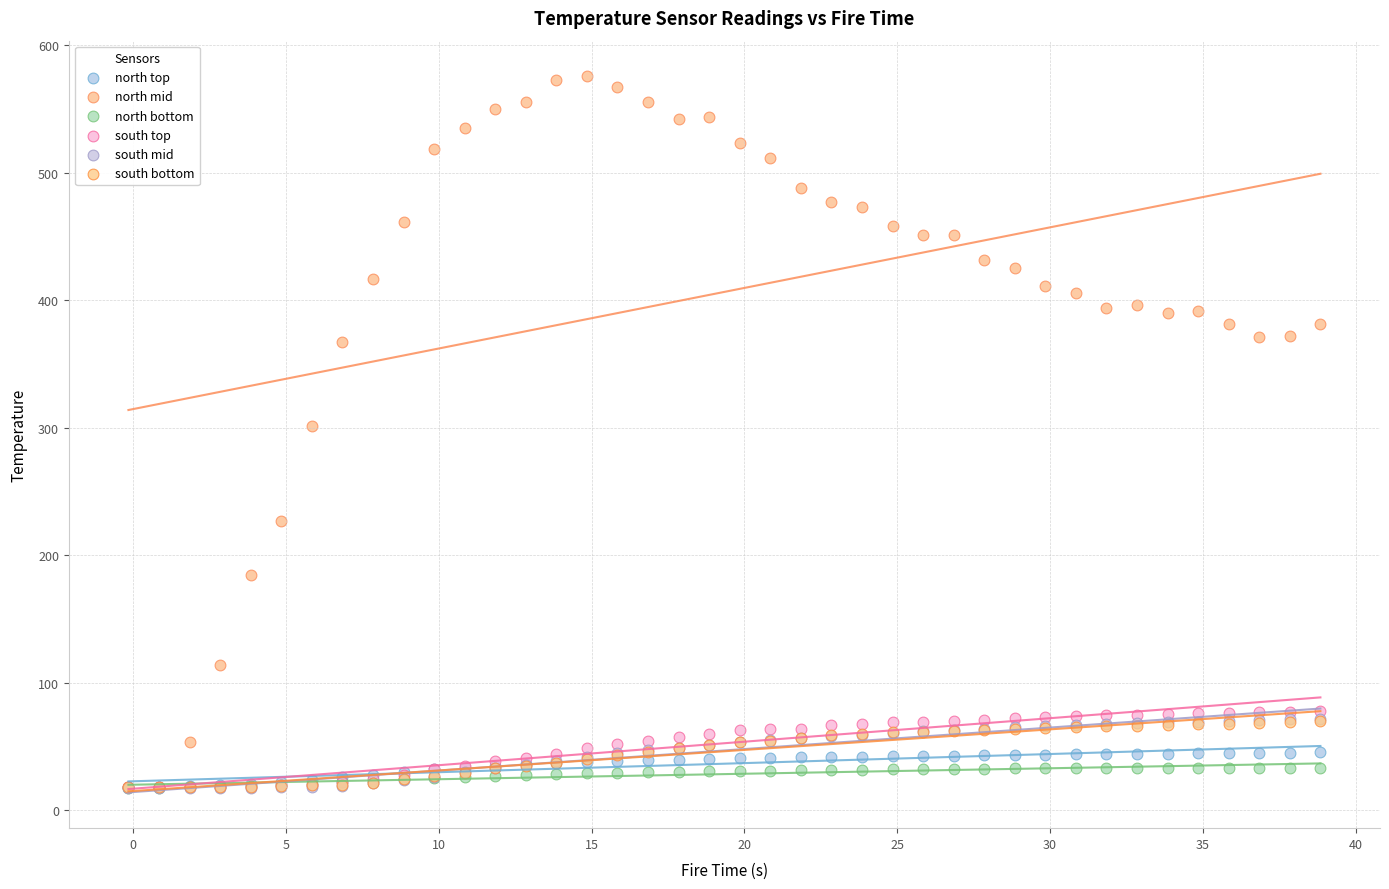

What are all the series names shown in the legend?

north top, north mid, north bottom, south top, south mid, south bottom